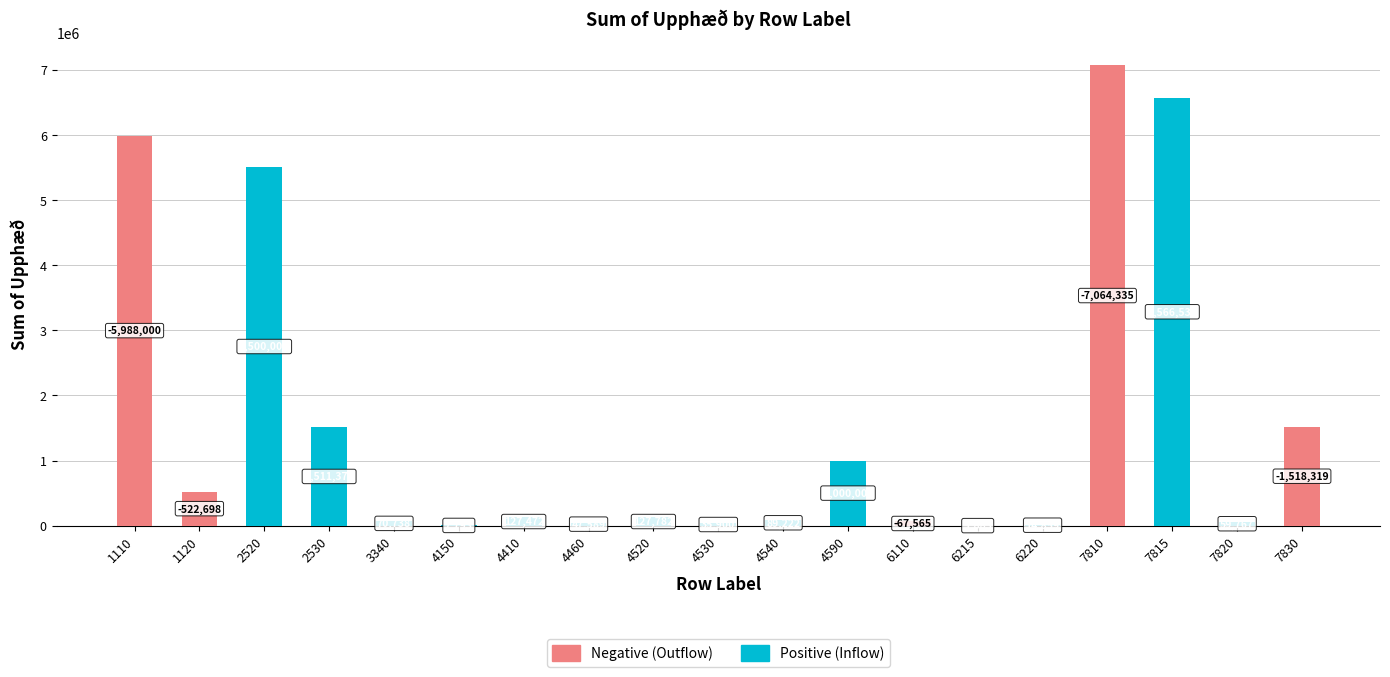

How many series are shown in this chart?

2